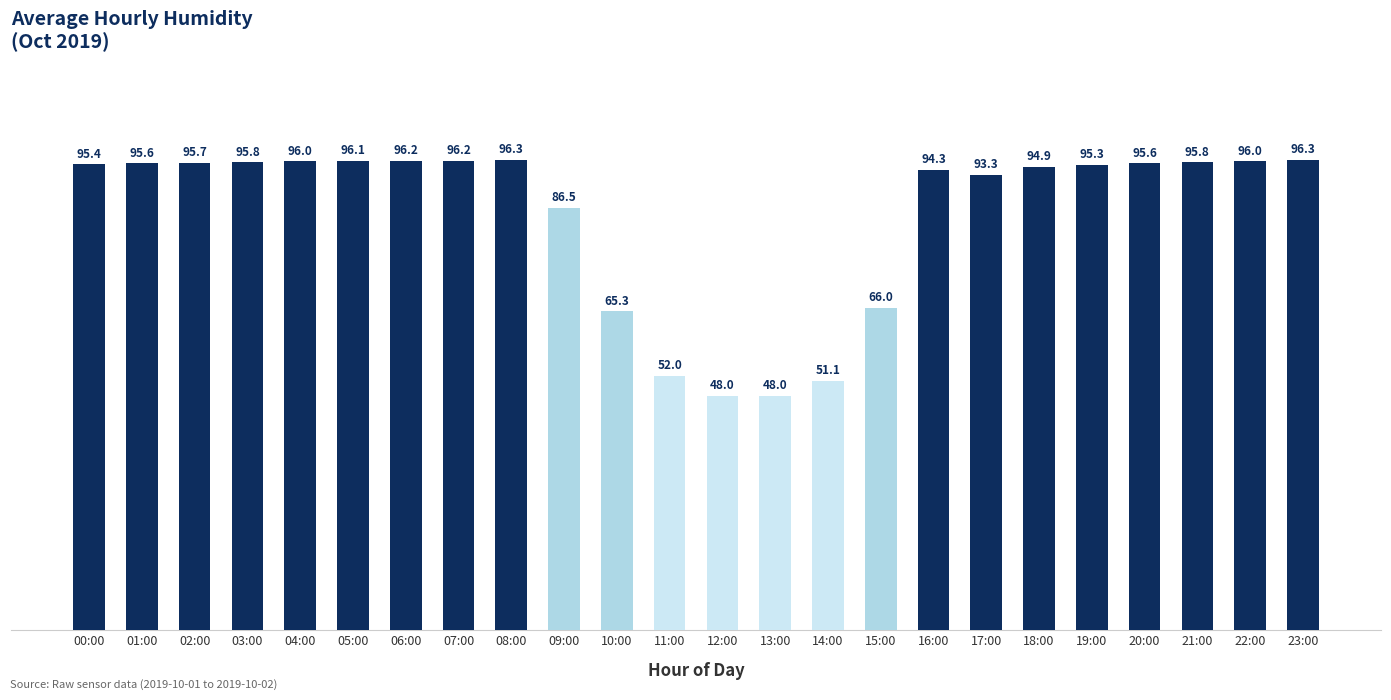

Reading left to right, extract all data points from this chart.

95.4	95.6	95.7	95.8	96.0	96.1	96.2	96.2	96.3	86.5	65.3	52.0	48.0	48.0	51.1	66.0	94.3	93.3	94.9	95.3	95.6	95.8	96.0	96.3